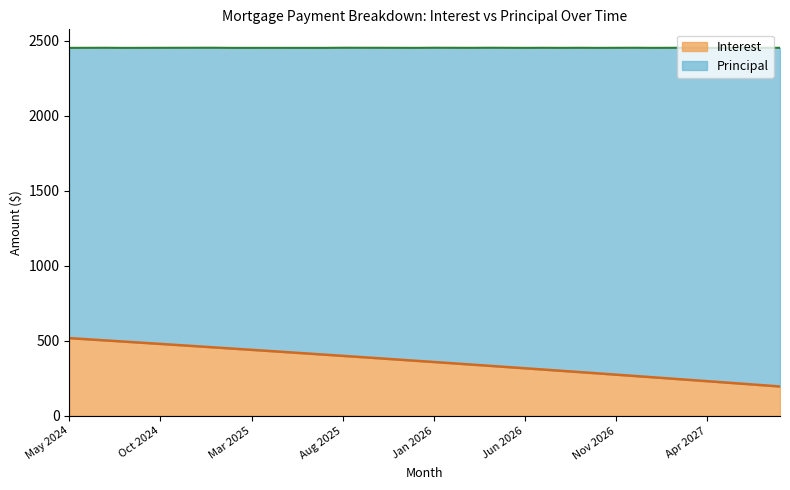

Reading left to right, list all the values displayed in this chart.

517.9	510.3	502.6	494.9	487.1	479.3	471.5	463.6	455.8	447.9	439.9	431.9	423.9	415.9	407.8	399.7	391.6	383.4	375.2	367.0	358.7	350.4	342.1	333.8	325.4	316.9	308.5	300.0	291.5	282.9	274.3	265.7	257.0	248.3	239.6	230.8	222.0	213.2	204.3	195.4